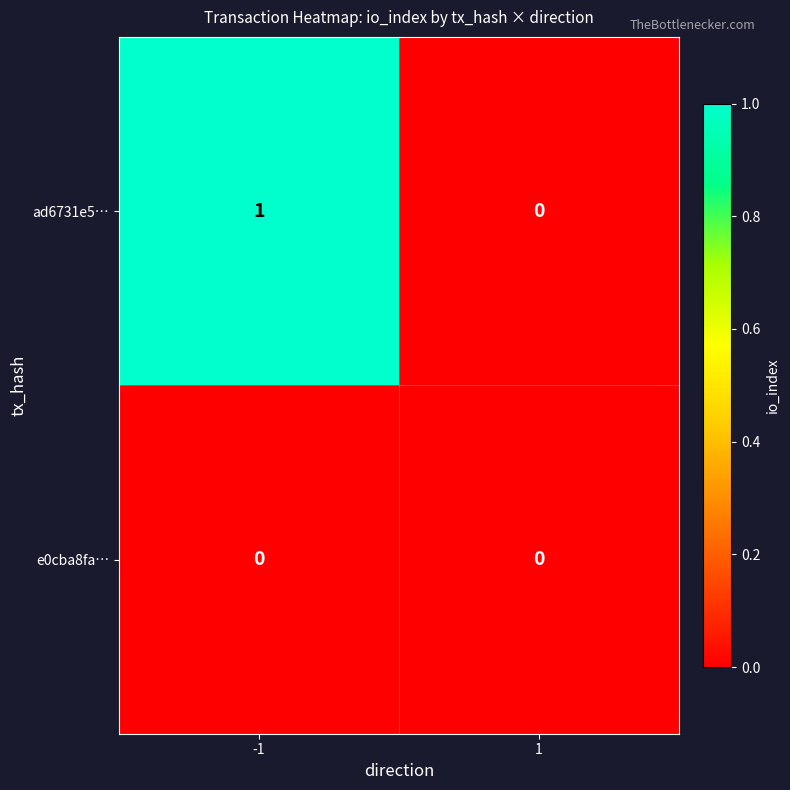

Count the number of categories in the chart.

2